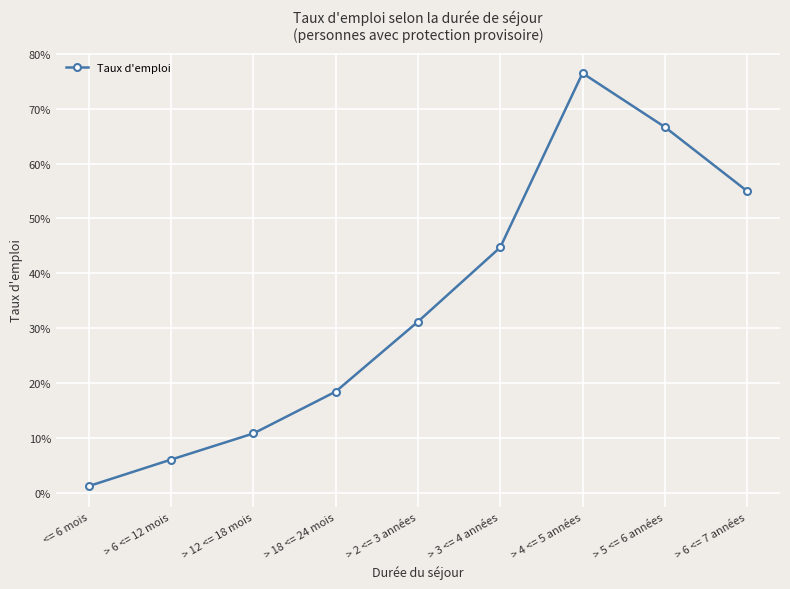

Does the chart display data point markers on the line(s)?

Yes